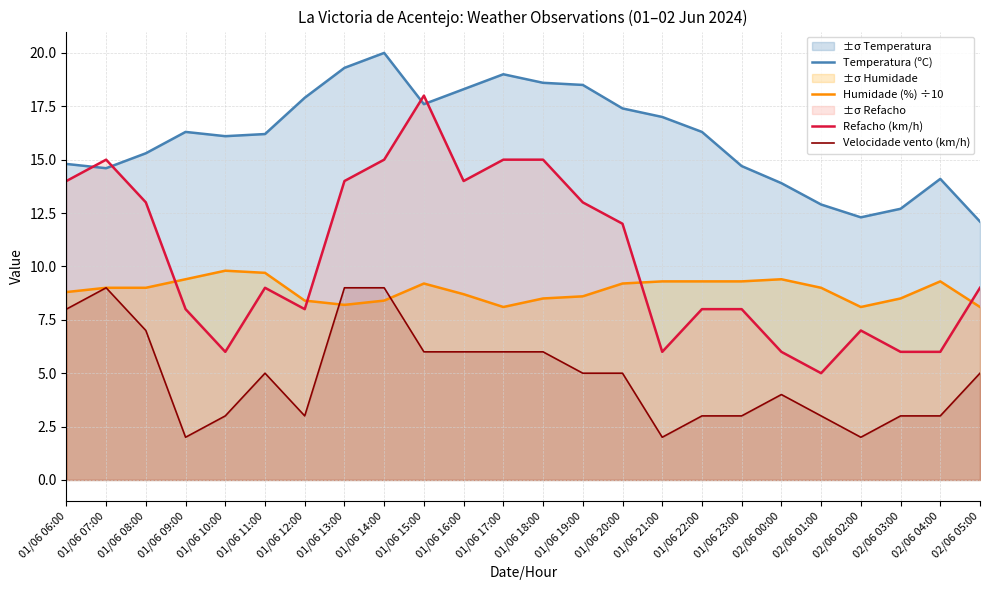

Is it true that Refacho (km/h) equals 18.3 at 01/06 13:00?

False